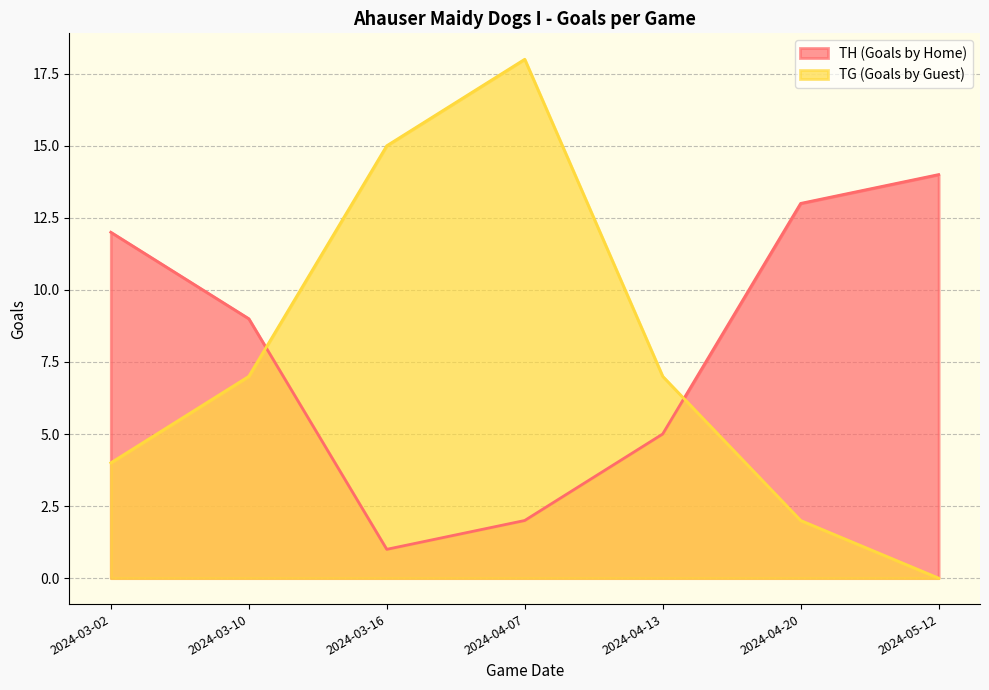

What is the value of the TH (Goals by Home) point at the 7th from the left?

14